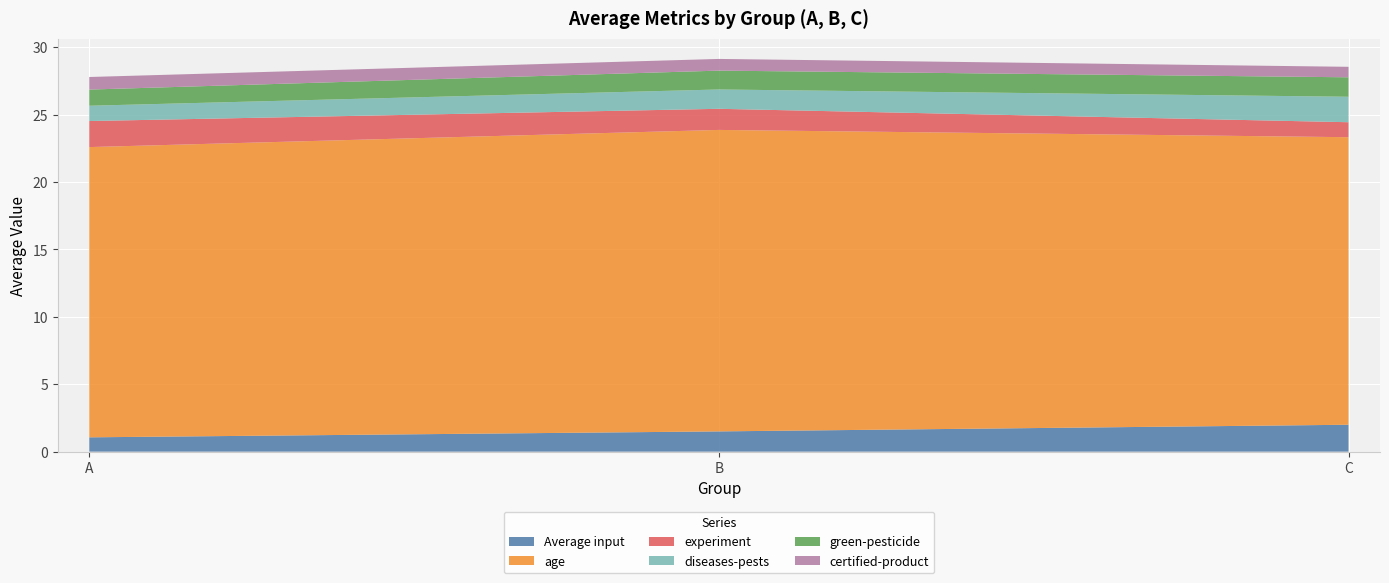

Read the experiment value at C.

1.1